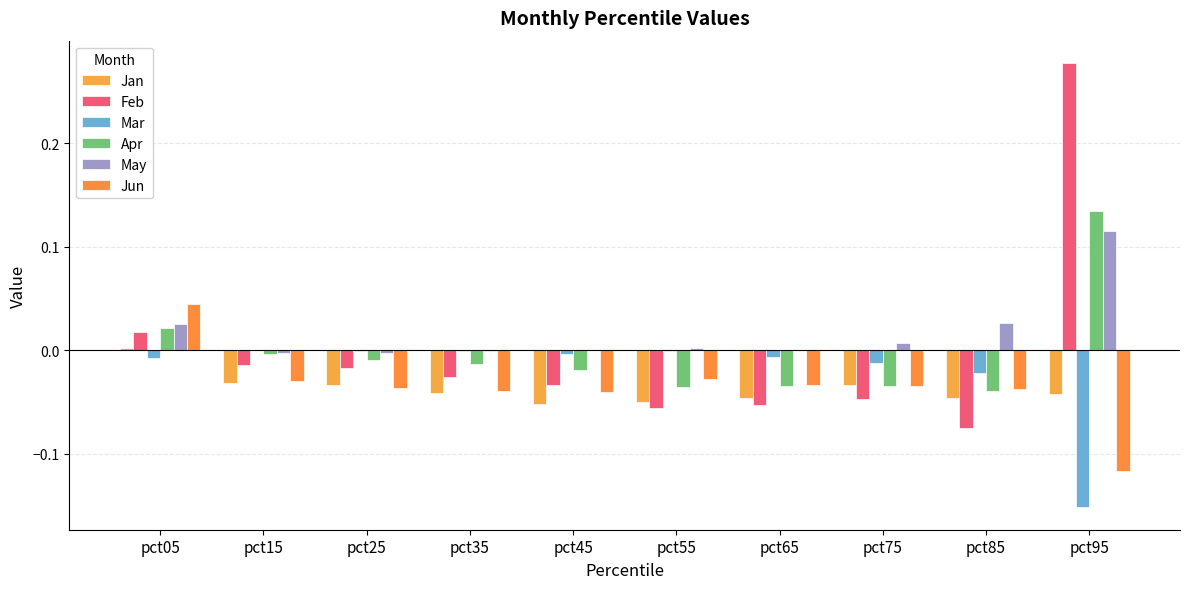

What is the total value across all series at pct35?

-0.1